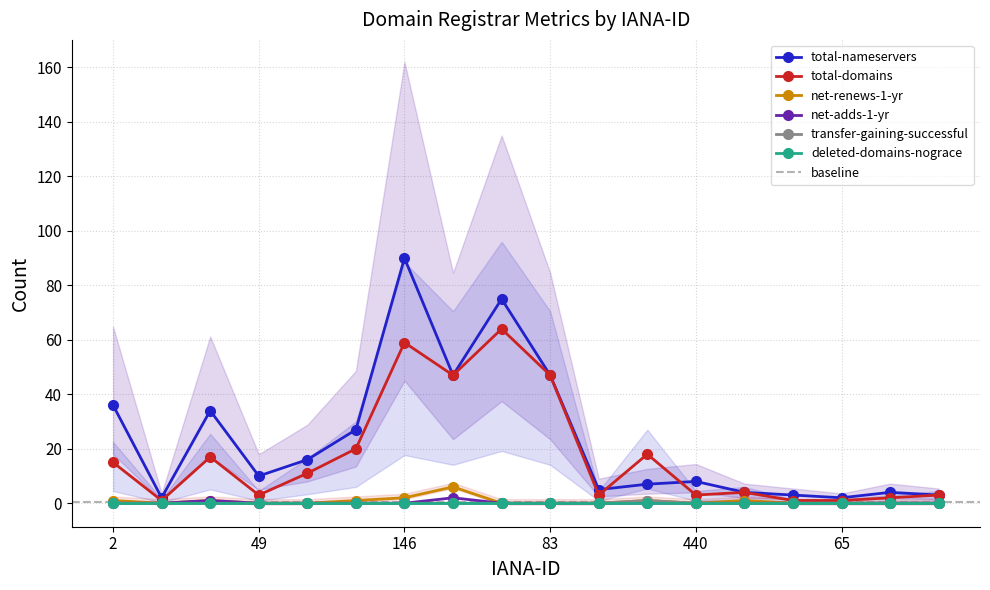

What is the sum of the net-renews-1-yr values at 299 and 65?

6